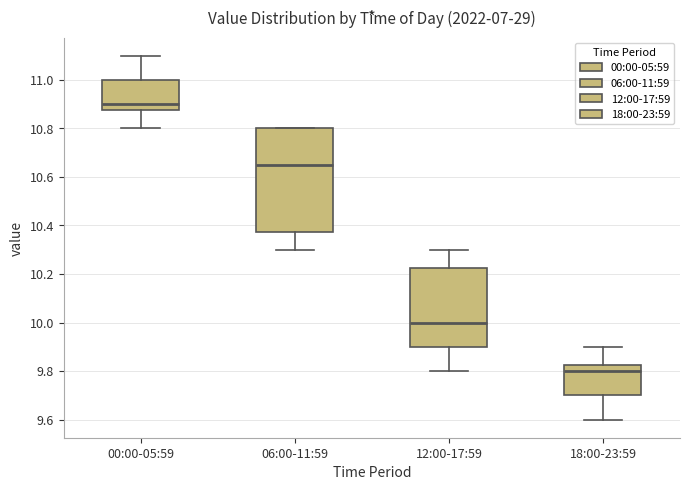

Which box has the lowest median line?

18:00-23:59